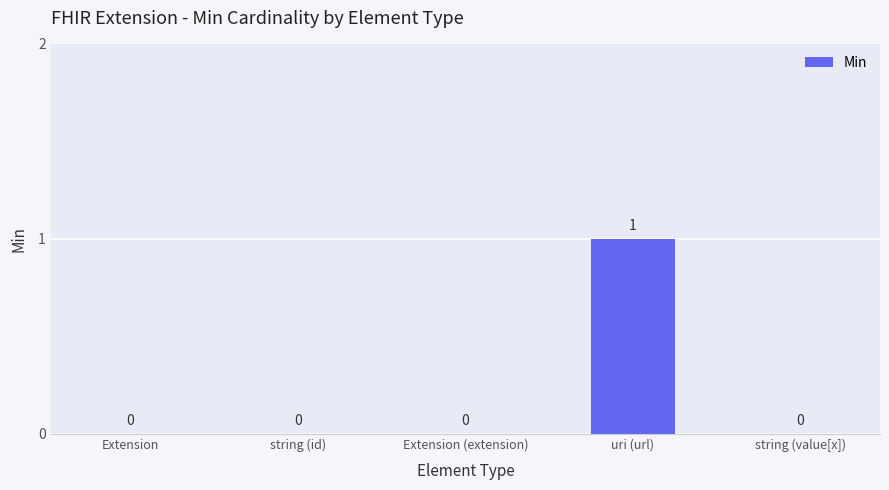

Reading left to right, what are all the values shown in this chart?

0	0	0	1	0